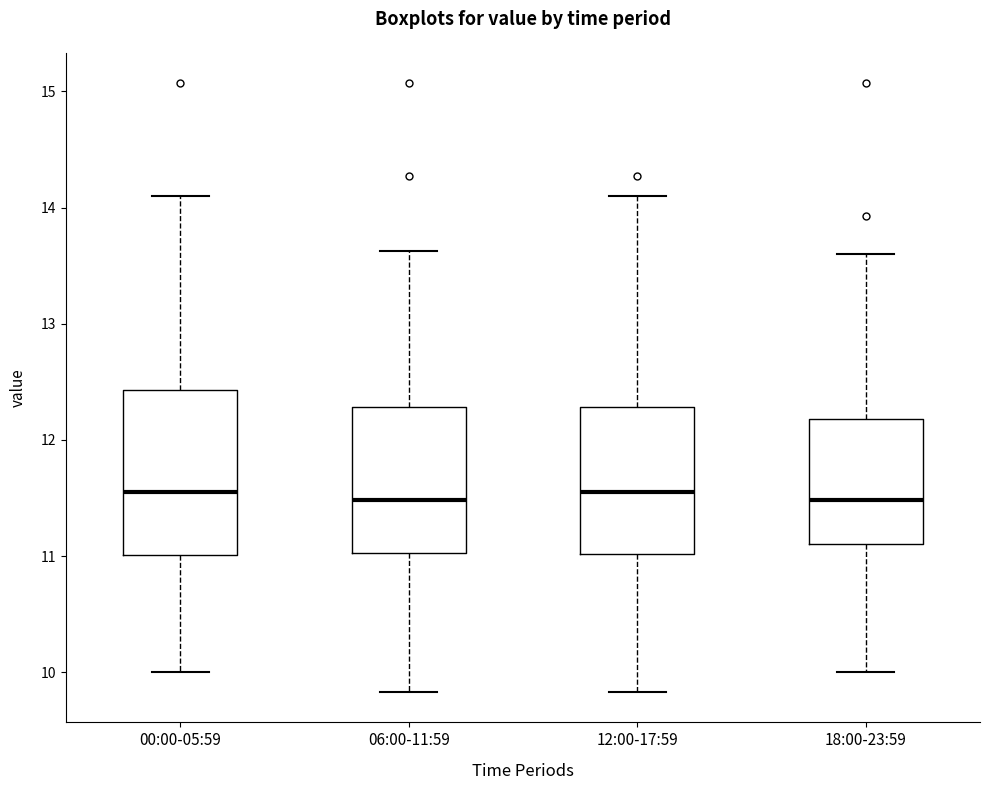

Where does the lower whisker of the box for 00:00-05:59 end on the y-axis? The values are not printed on the chart, so give them approximately, as read against the axis.

10.0